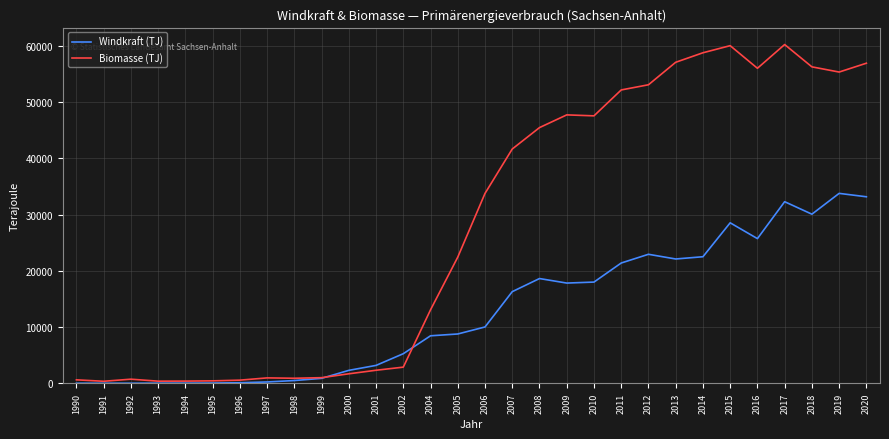

True or false: Windkraft (TJ) has a value of 33761 at 2019.

True